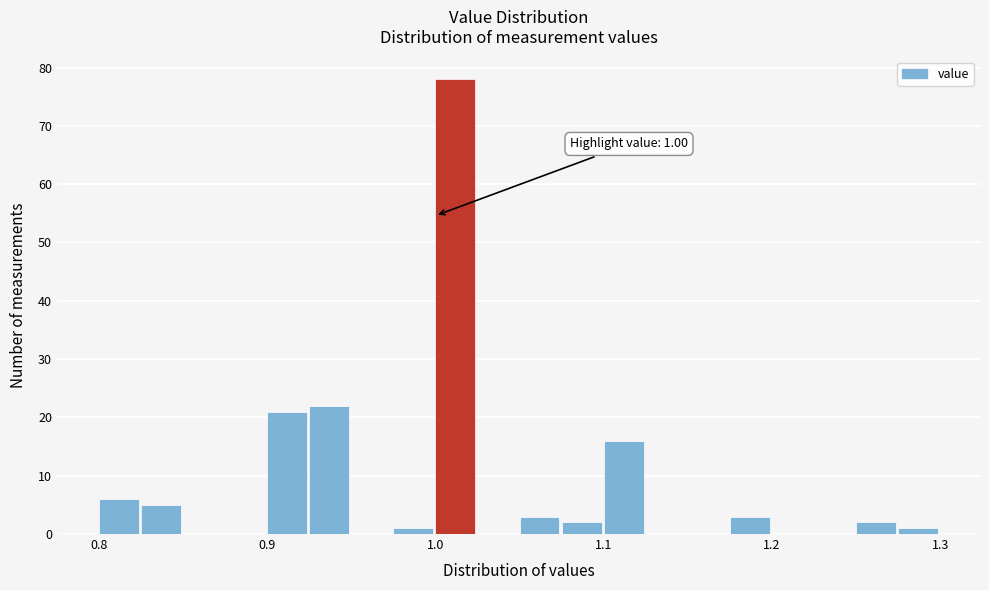

Read against the x-axis, roughly where is the centre of the tallest bar?

1.01